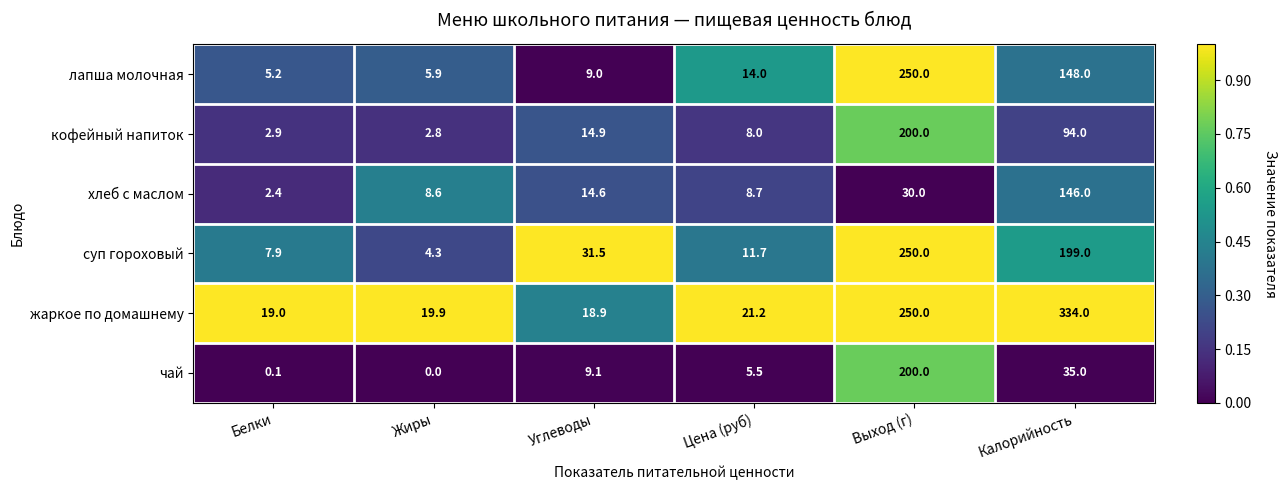

Is it true that чай equals 15.1 at Углеводы?

False